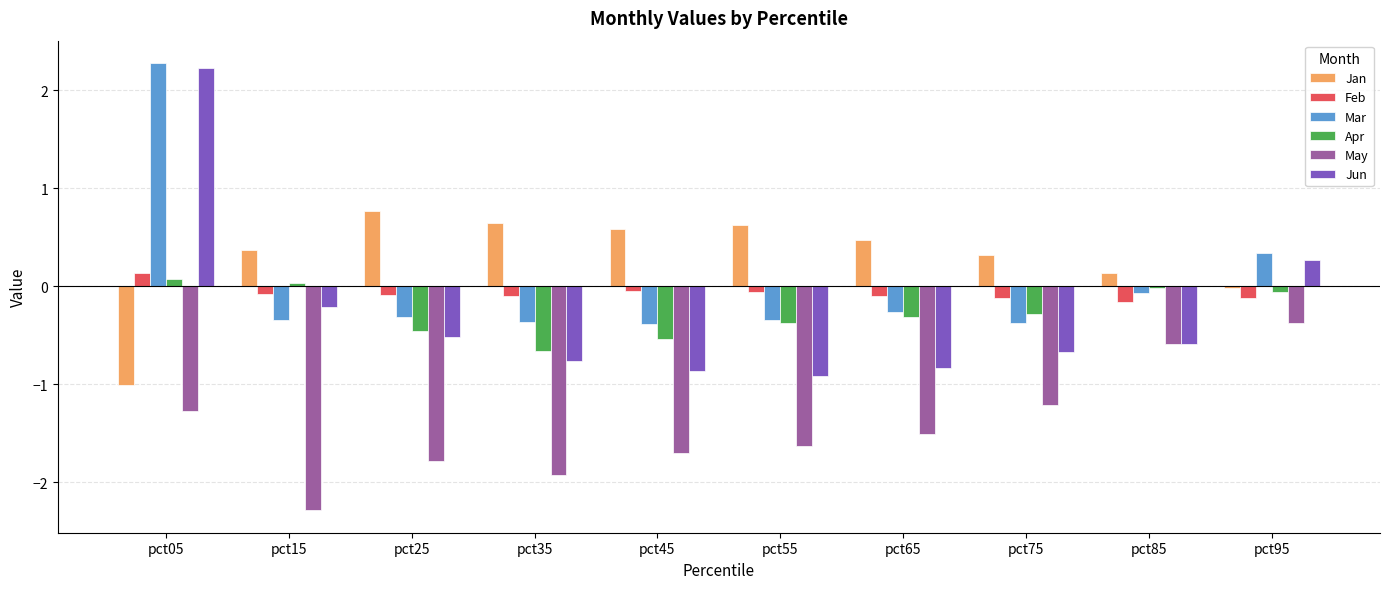

What is the total value across all series at pct85?

-1.3